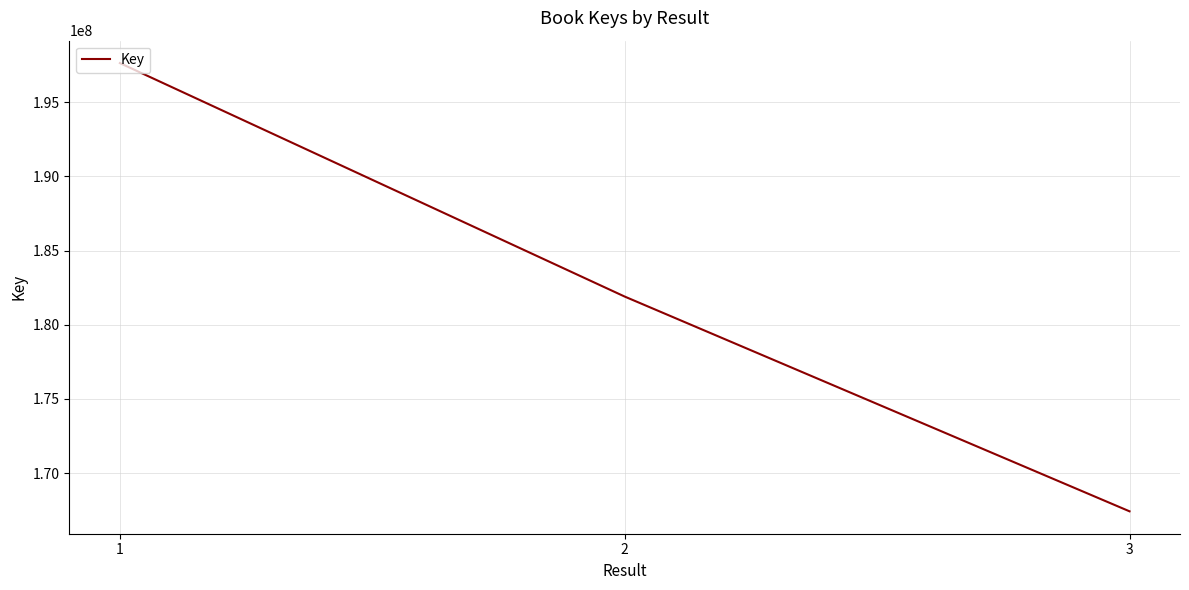

What is the change in value from 1 to 3?

-30214979